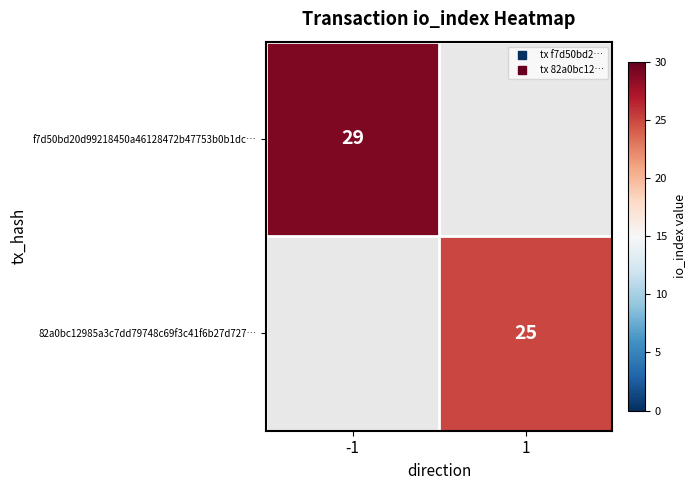

What is the greatest value displayed?

29